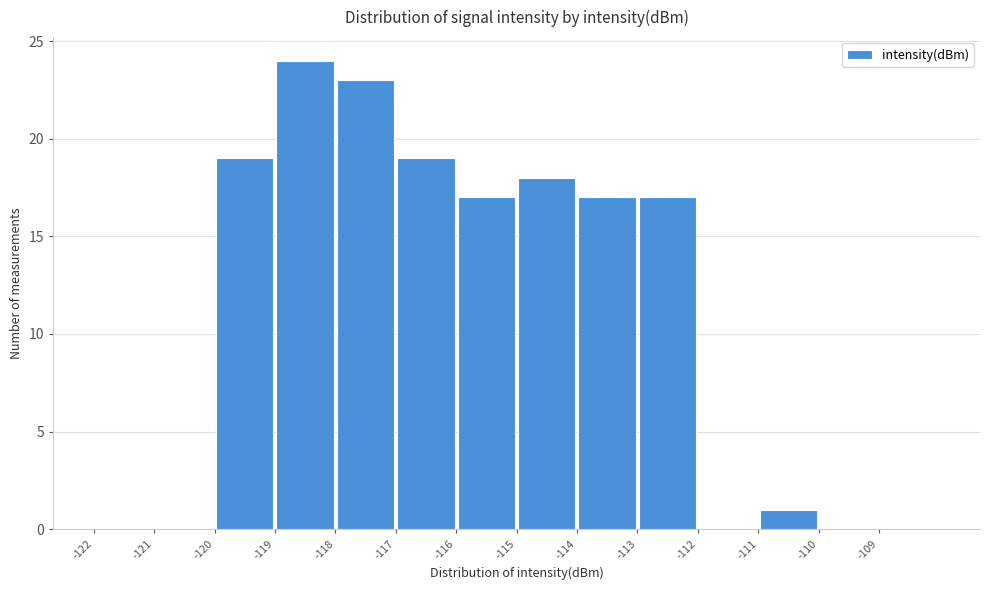

What is the height of the bar covering -111 to -110 on the x-axis? The values are not printed on the chart, so give them approximately, as read against the axis.

1